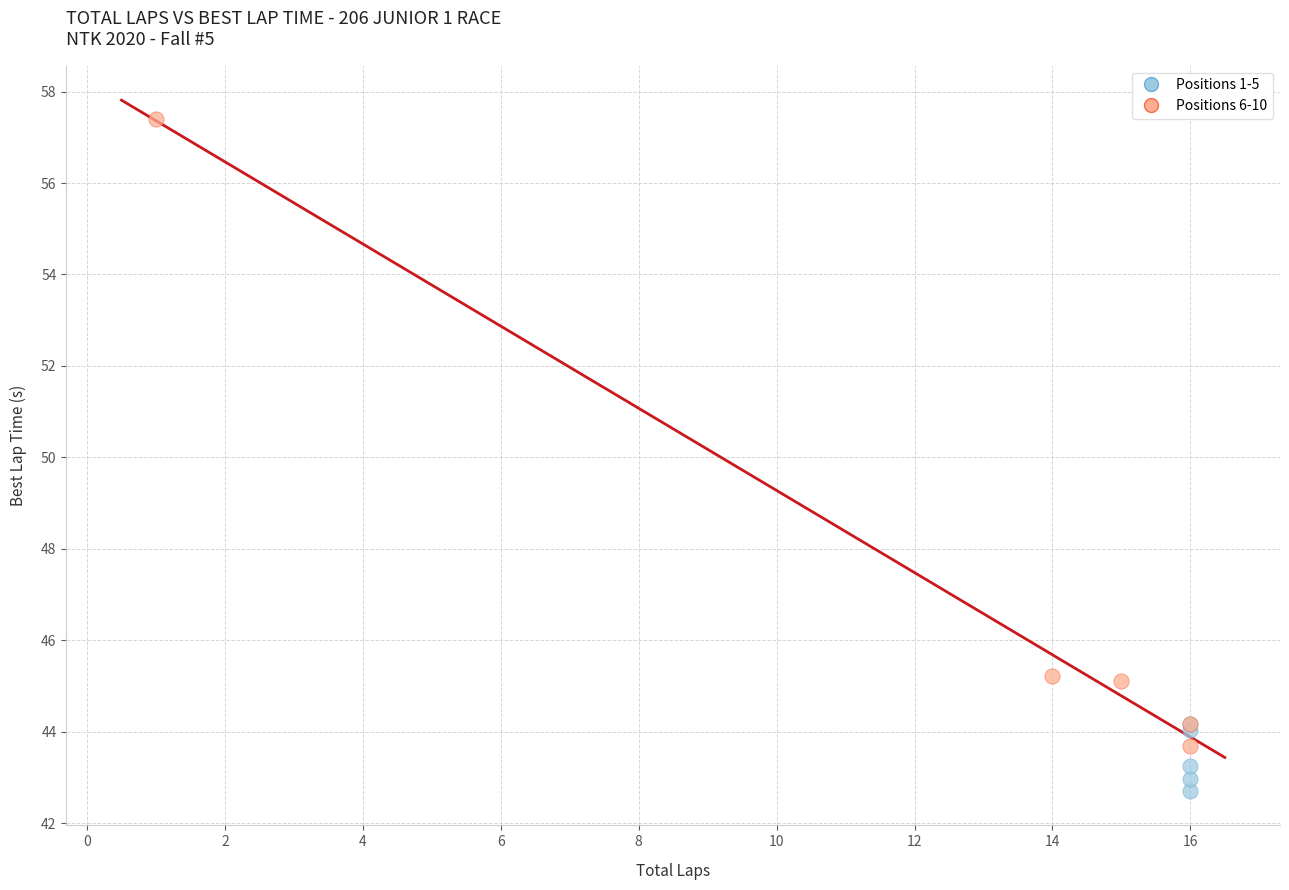

Which series has the widest spread of Y values?

Positions 6-10